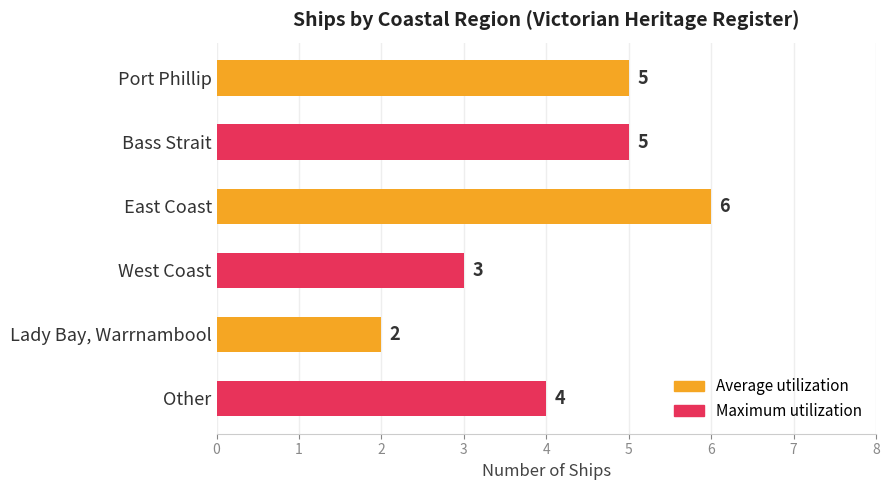

How many bars are there in total?

6